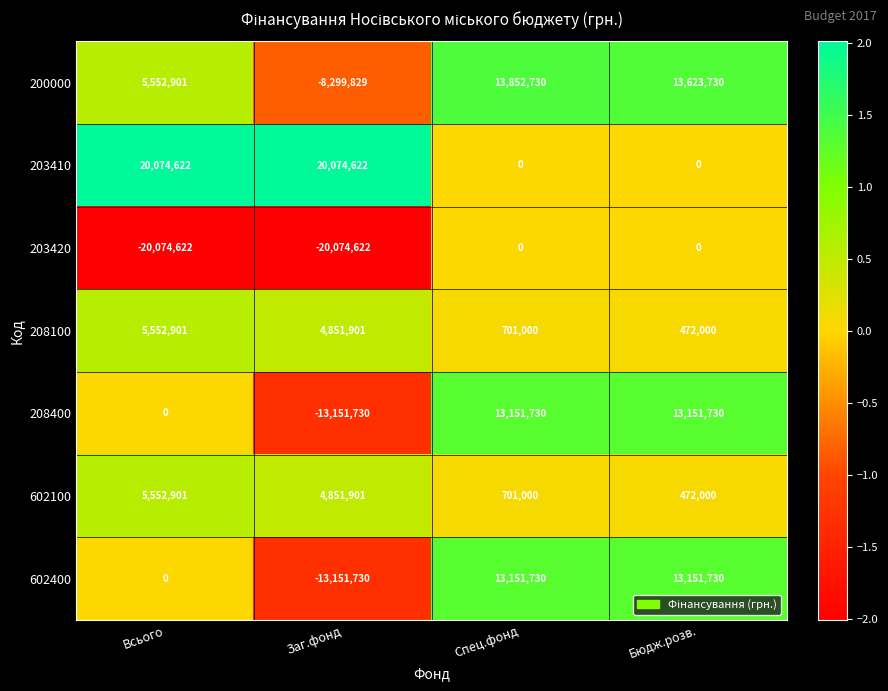

What is the minimum value for 602400?

-13151730